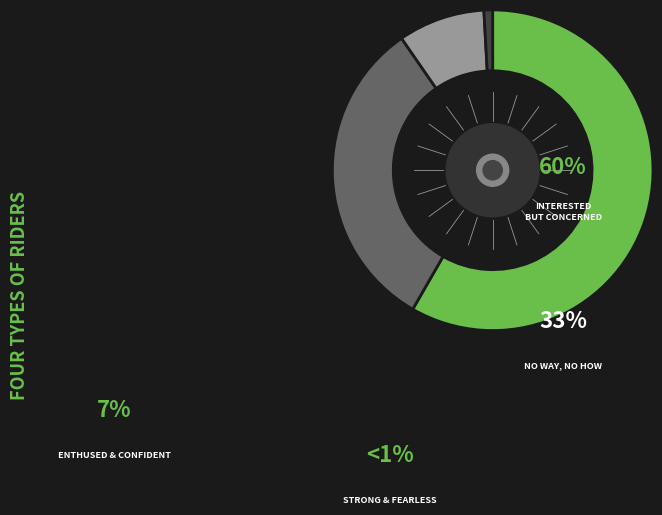

How many segments does this pie chart have?

4